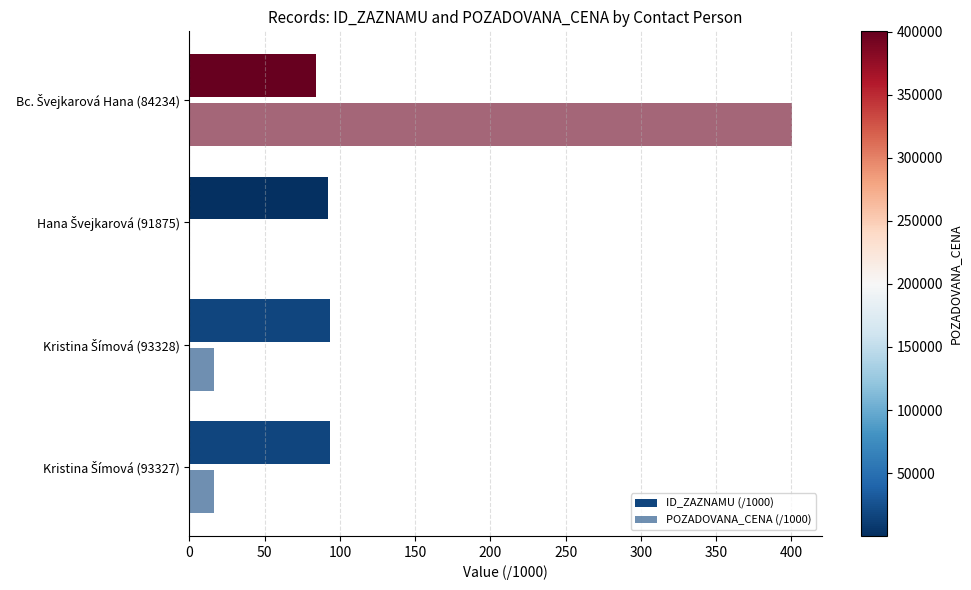

How many data points does each series have?

4